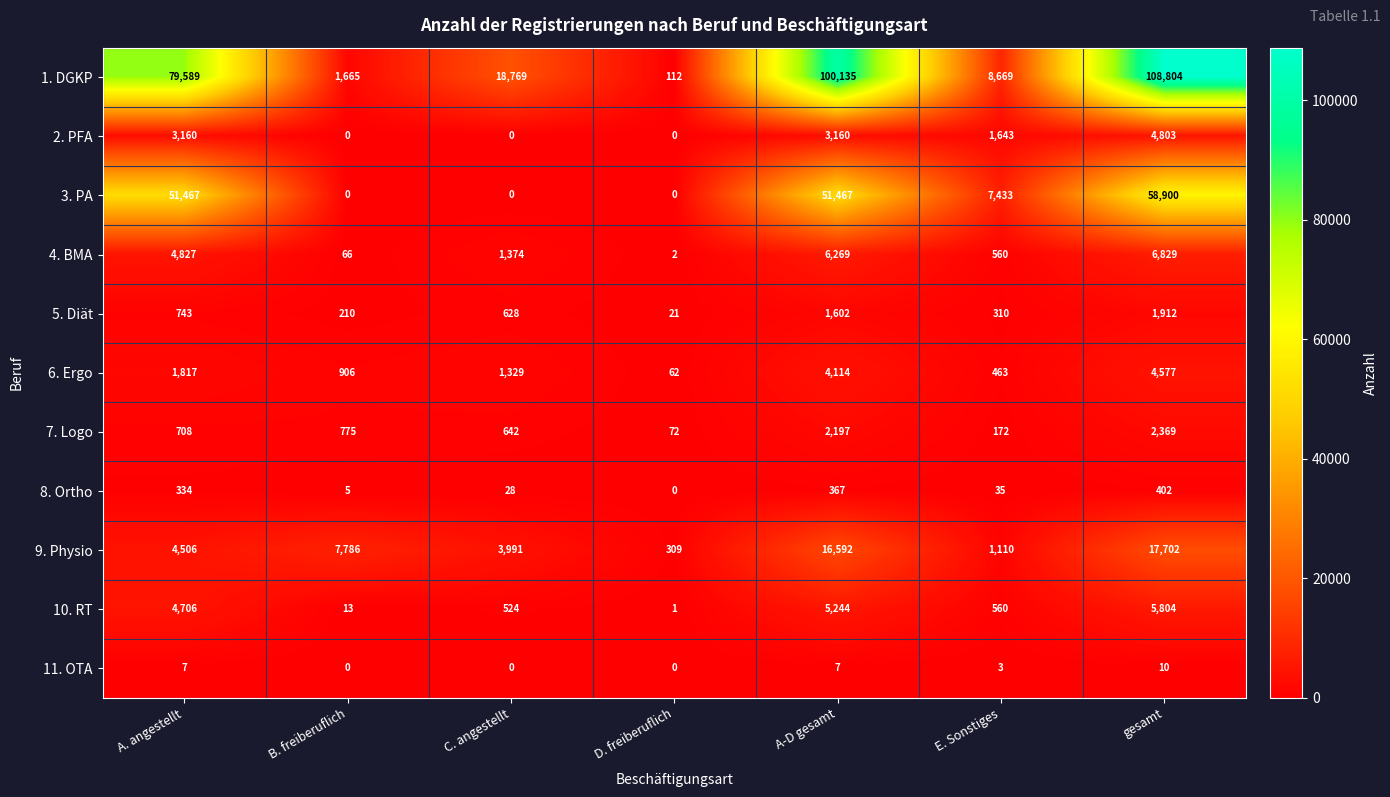

At how many categories does at least one series exceed 57076?

3